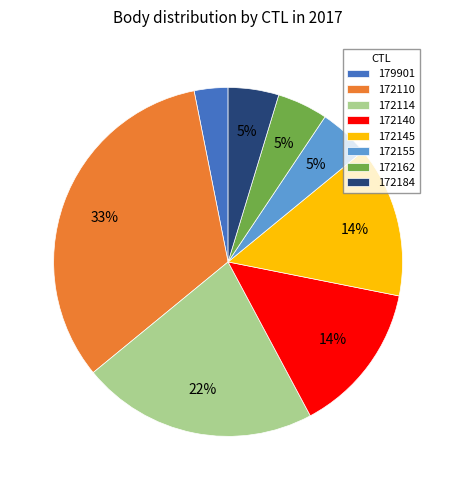

True or false: 172162 accounts for 12% of the total.

False